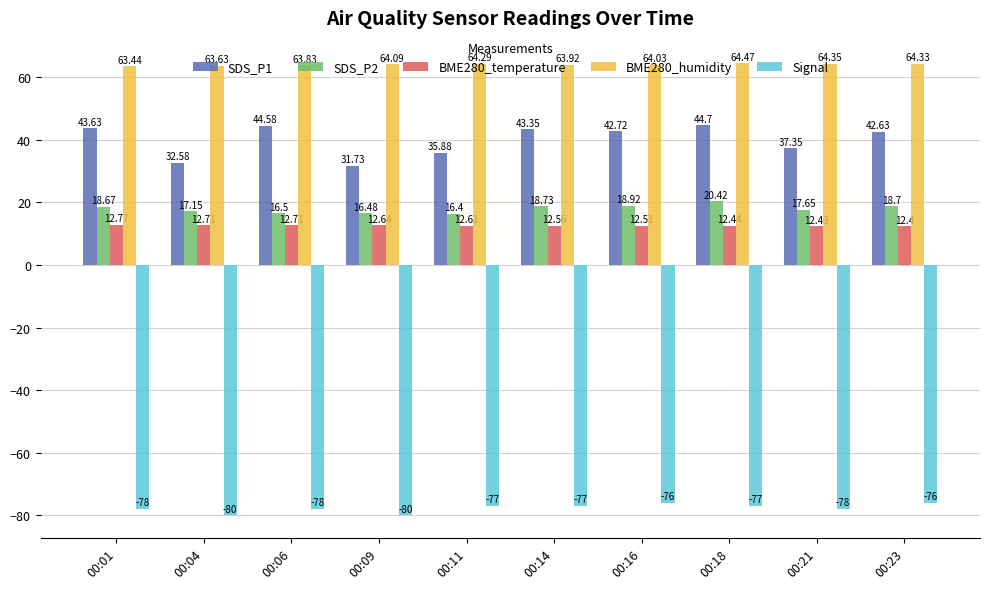

Which series has the largest total across all categories?

BME280_humidity